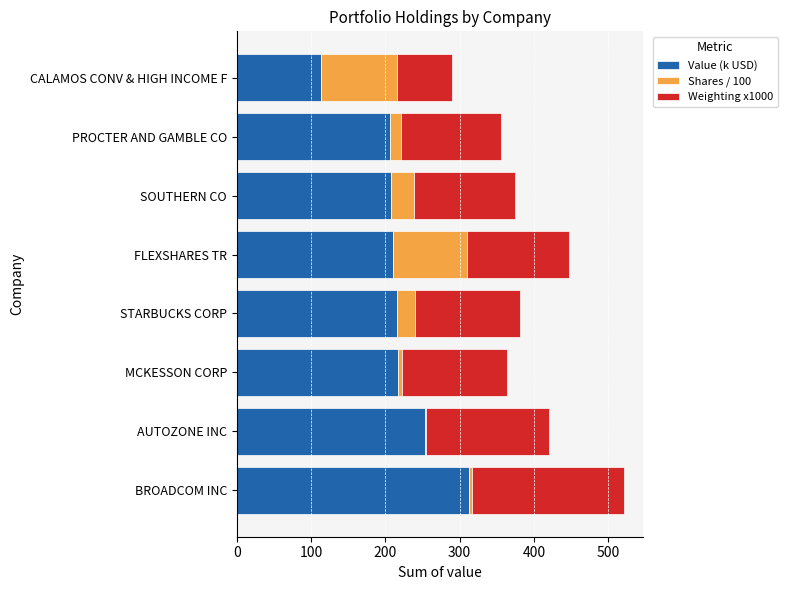

What is the maximum value for Value (k USD)?

313.1